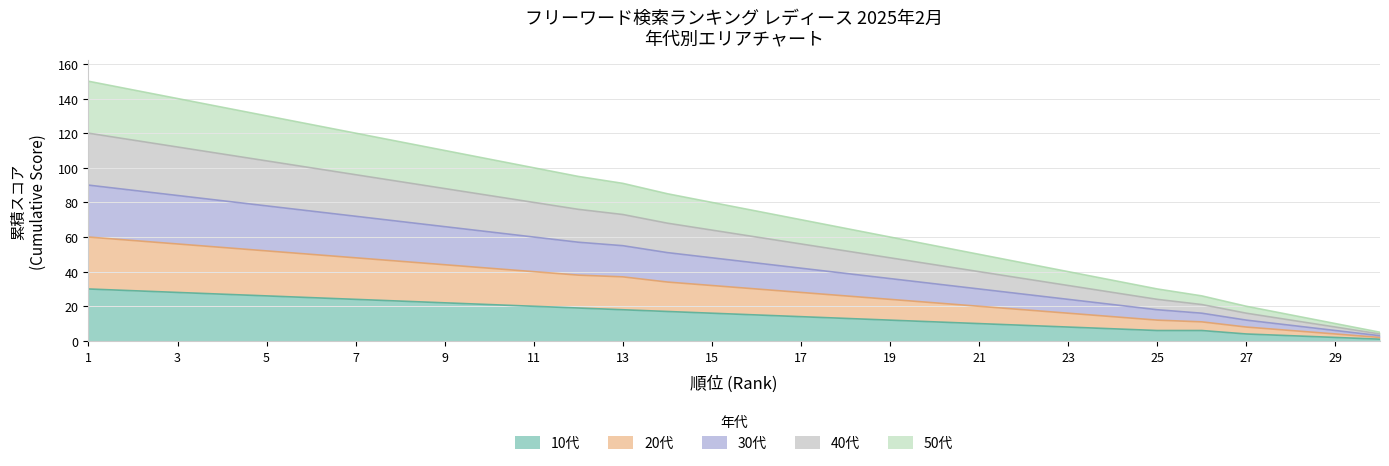

What are all the series names shown in the legend?

10代, 20代, 30代, 40代, 50代